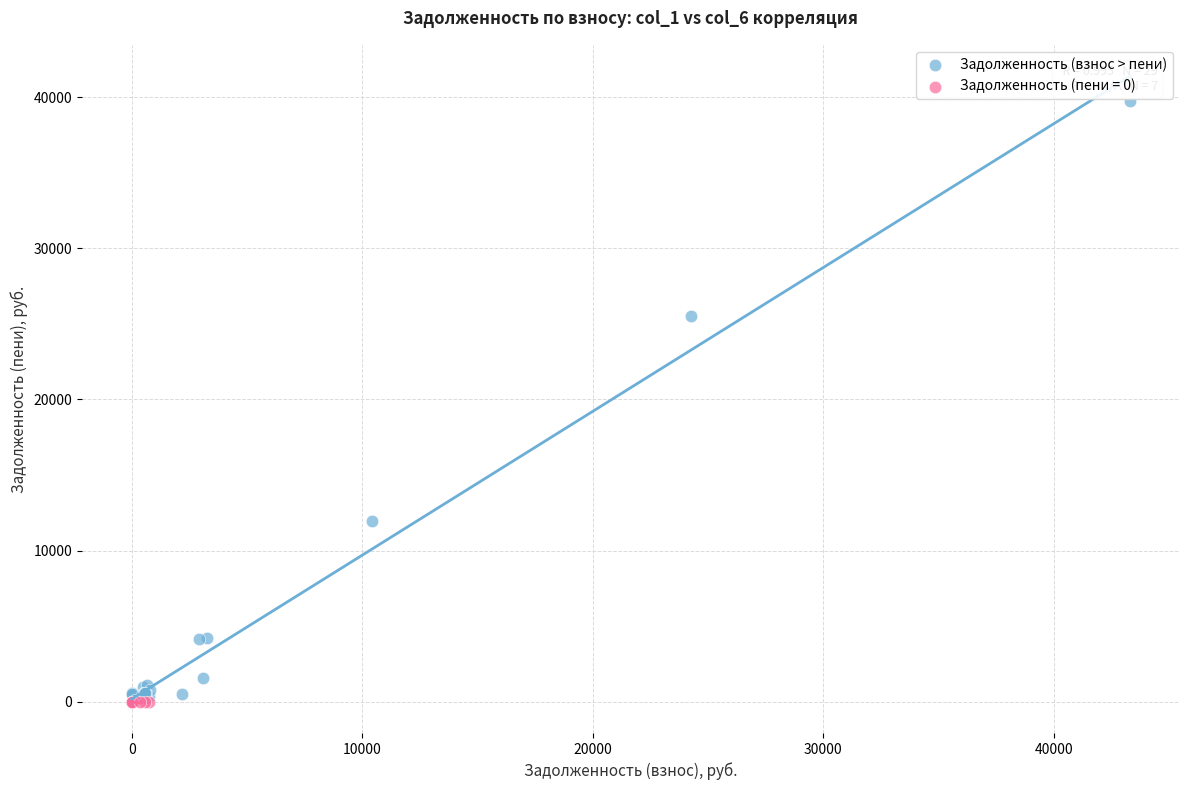

Which series contains the highest Y value?

Задолженность (взнос > пени)